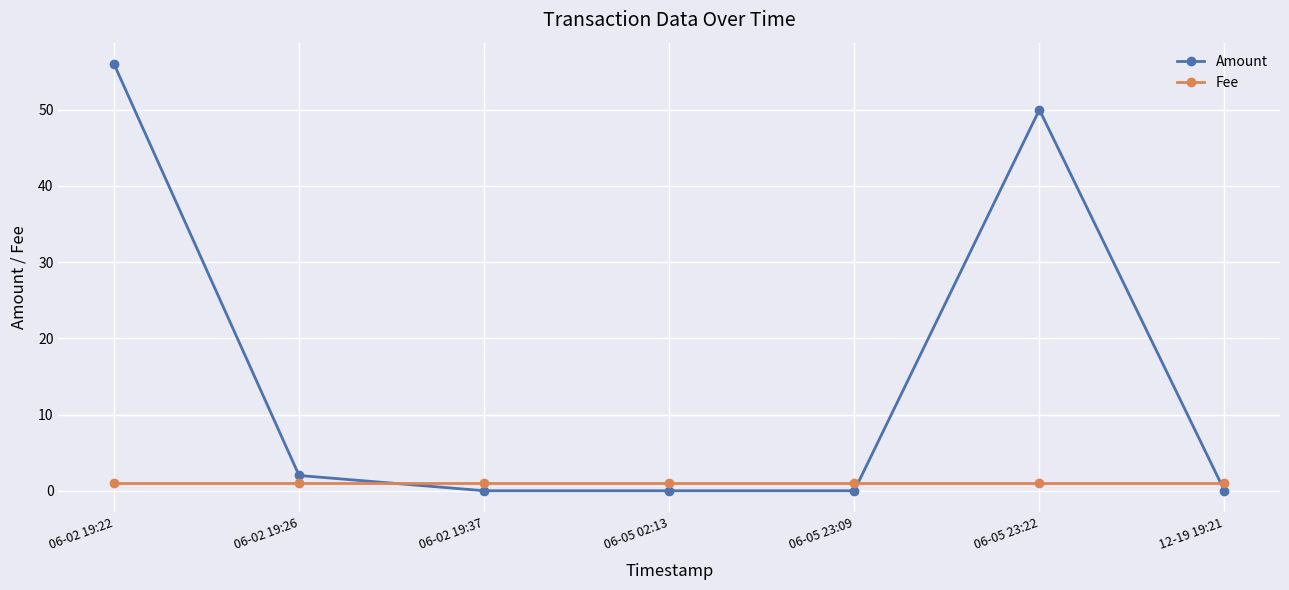

Between 06-02 19:26 and 06-05 02:13, which series saw the biggest shift?

Amount